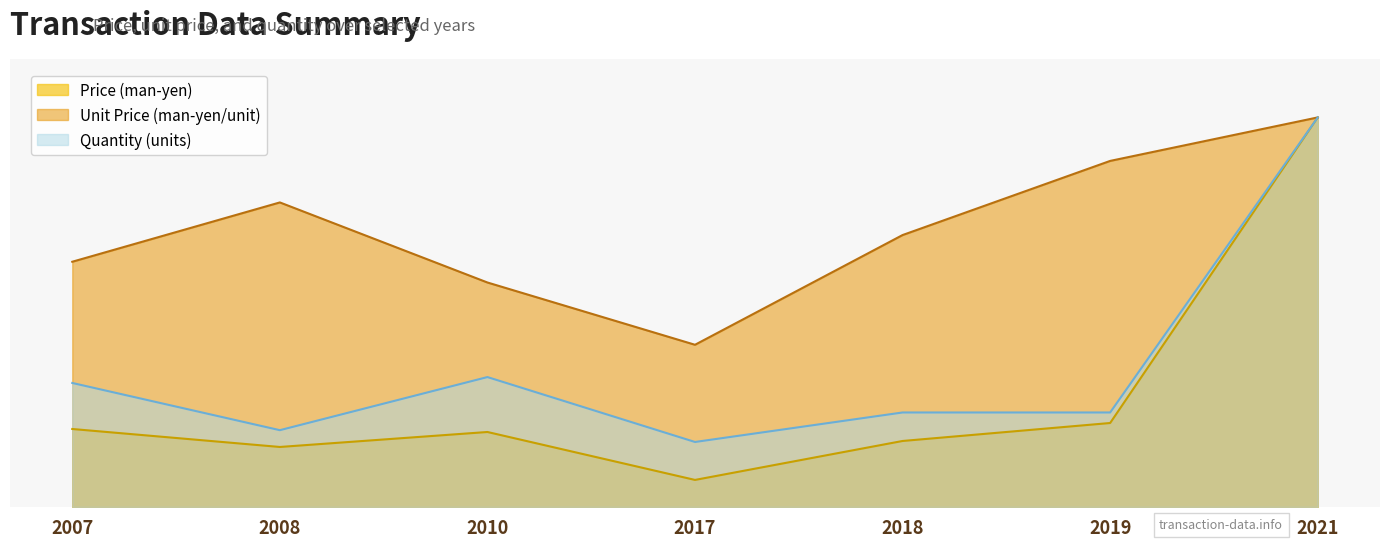

Which category has the lowest value across all series?

2017